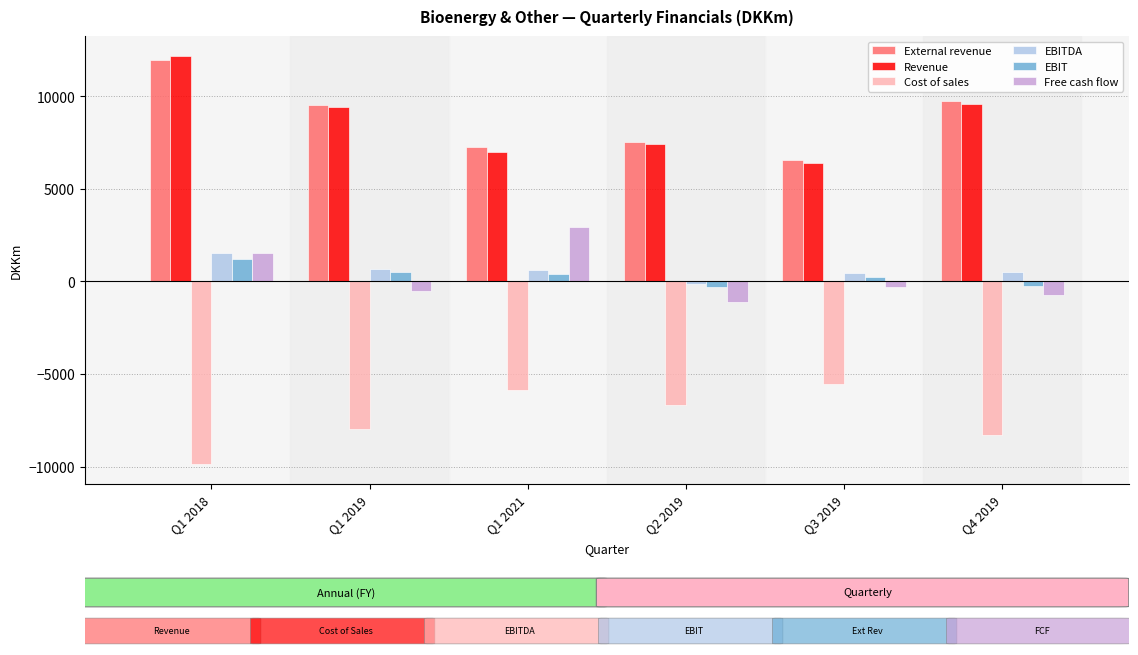

Which series has the widest spread of values?

Revenue